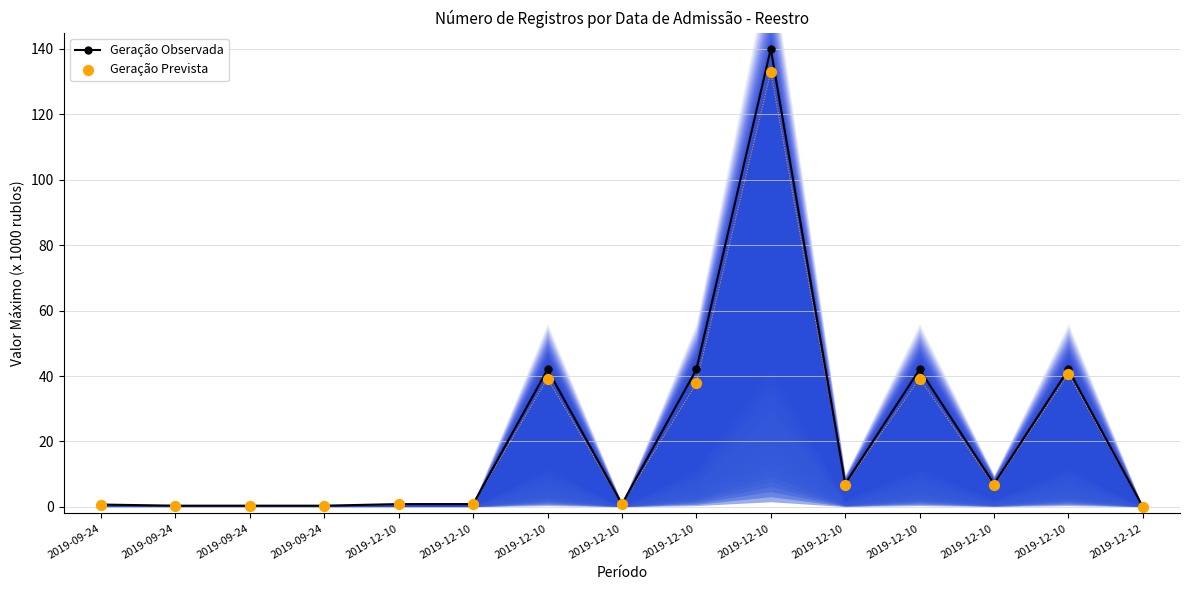

What are all the series names shown in the legend?

Geração Observada, Geração Prevista